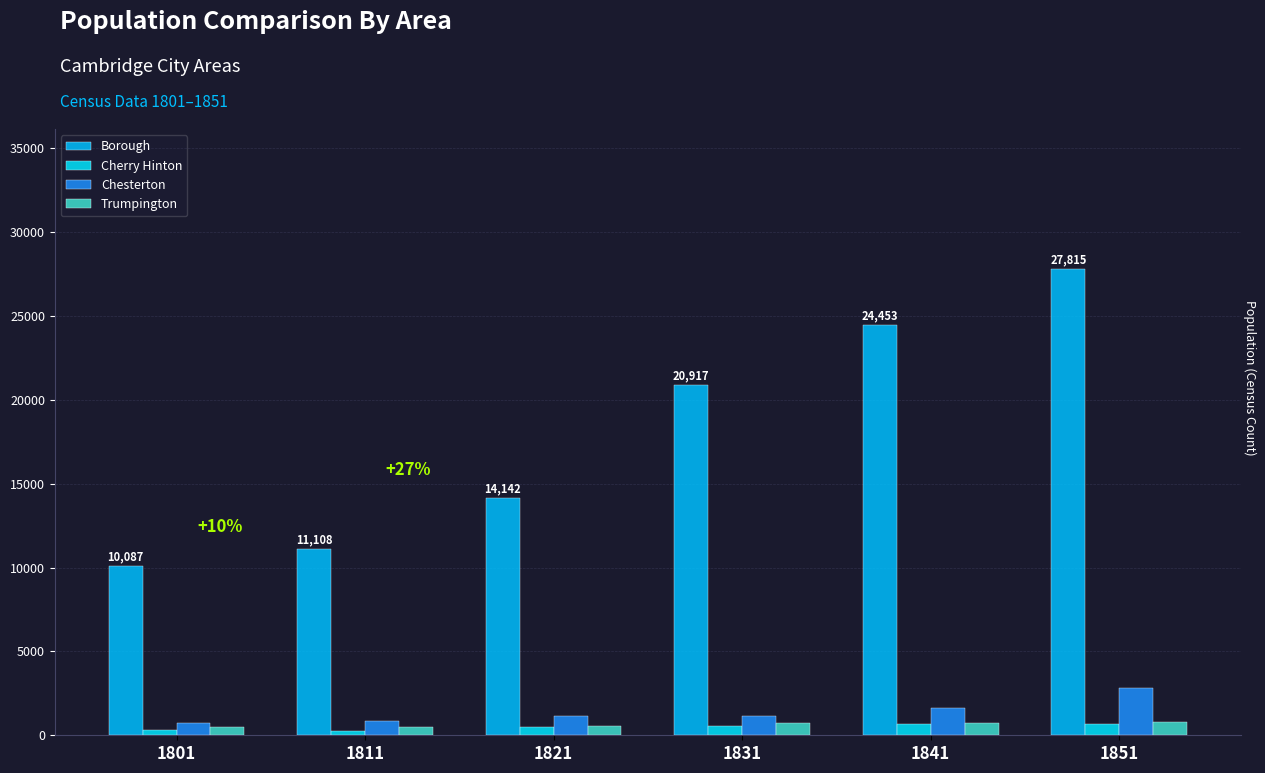

Rank the categories by Chesterton value from lowest to highest.

1801, 1811, 1821, 1831, 1841, 1851